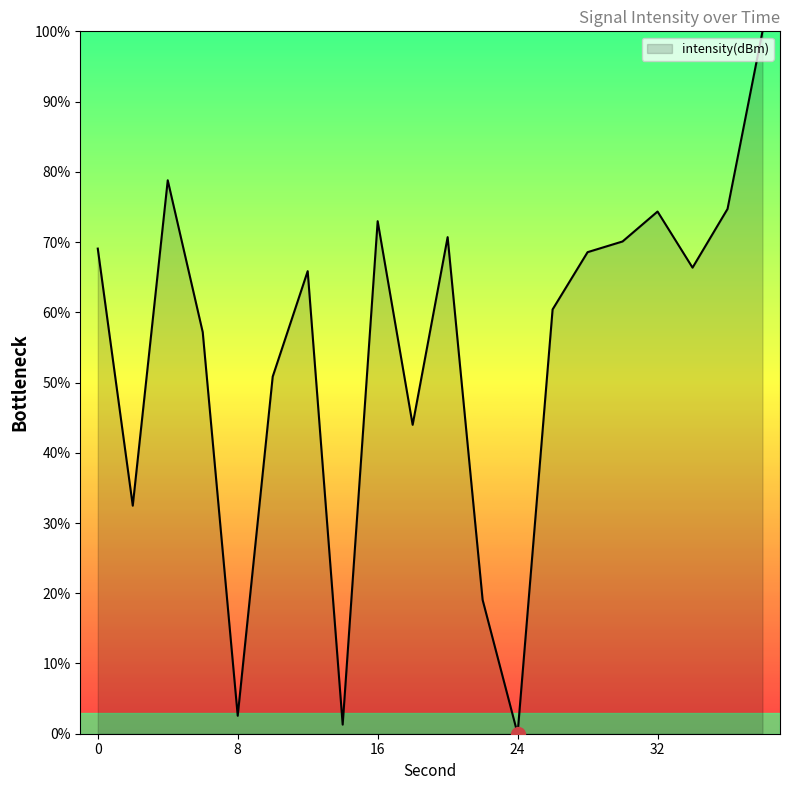

What is the difference between the maximum and minimum values?

100.0